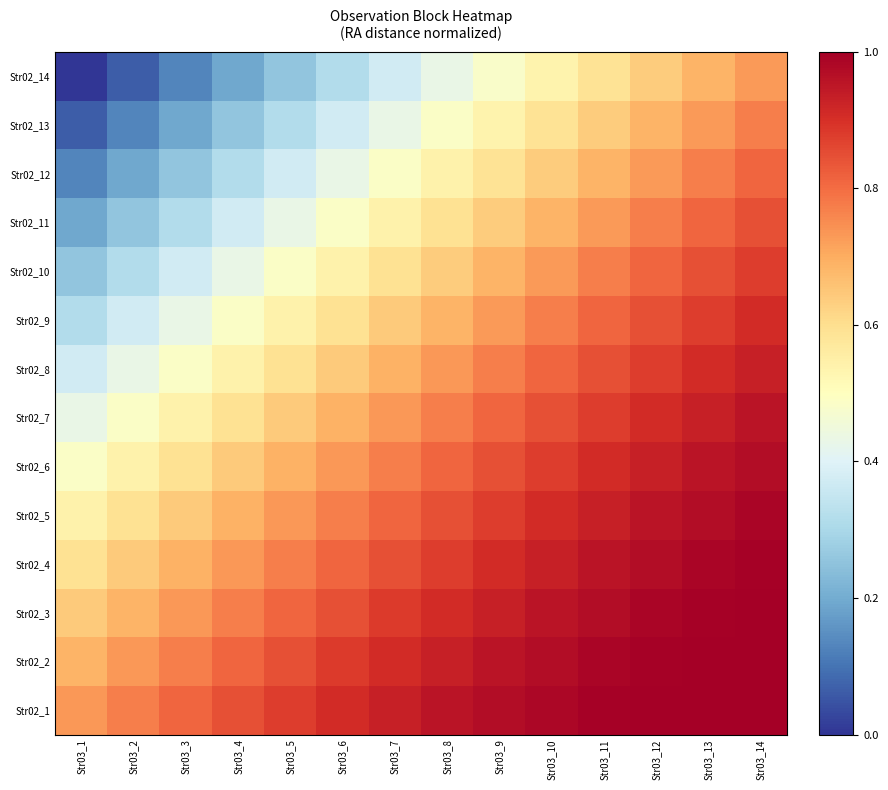

What is the spread (max minus min) of values at Str03_12?

0.4